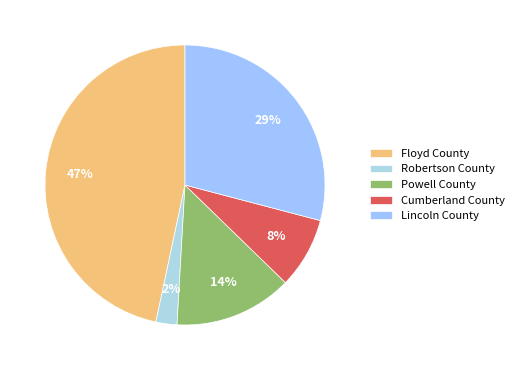

What is the largest slice in the pie chart?

Floyd County